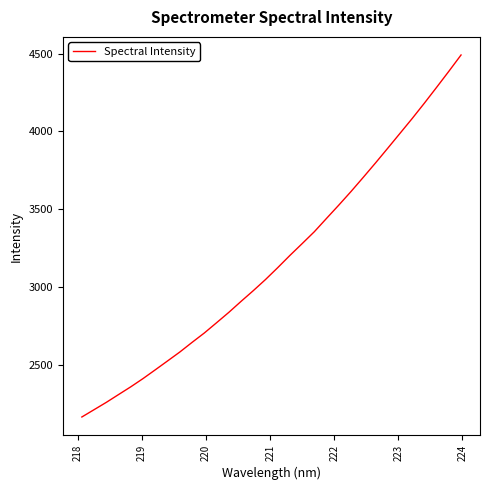

What is the greatest value displayed?

4491.6